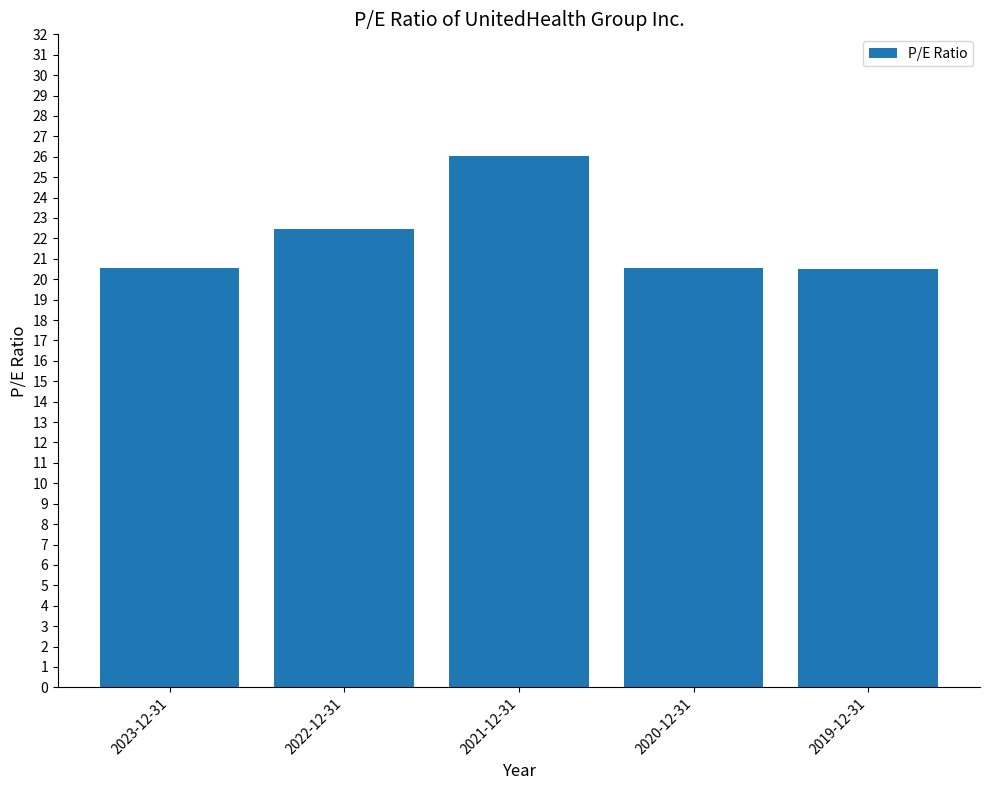

The value at 2019-12-31 is 8.0. True or false?

False